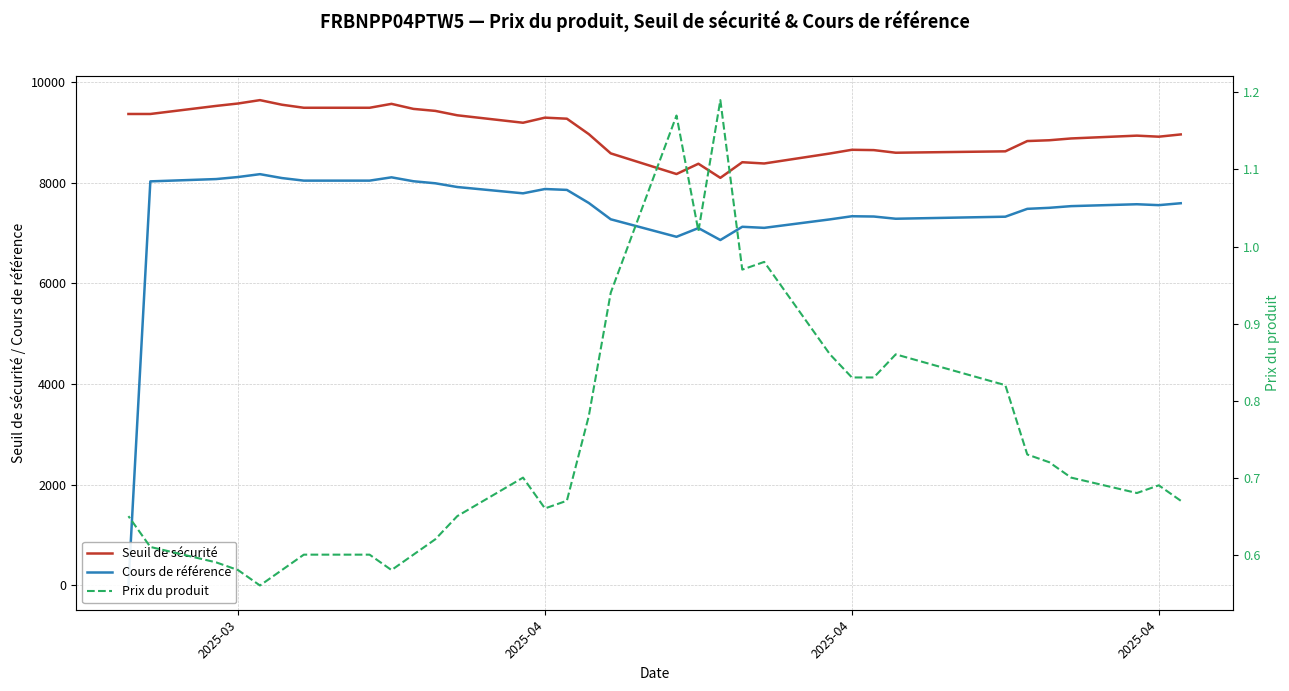

Is the value of Prix du produit at 7 greater than the value of Seuil de sécurité at 4?

No